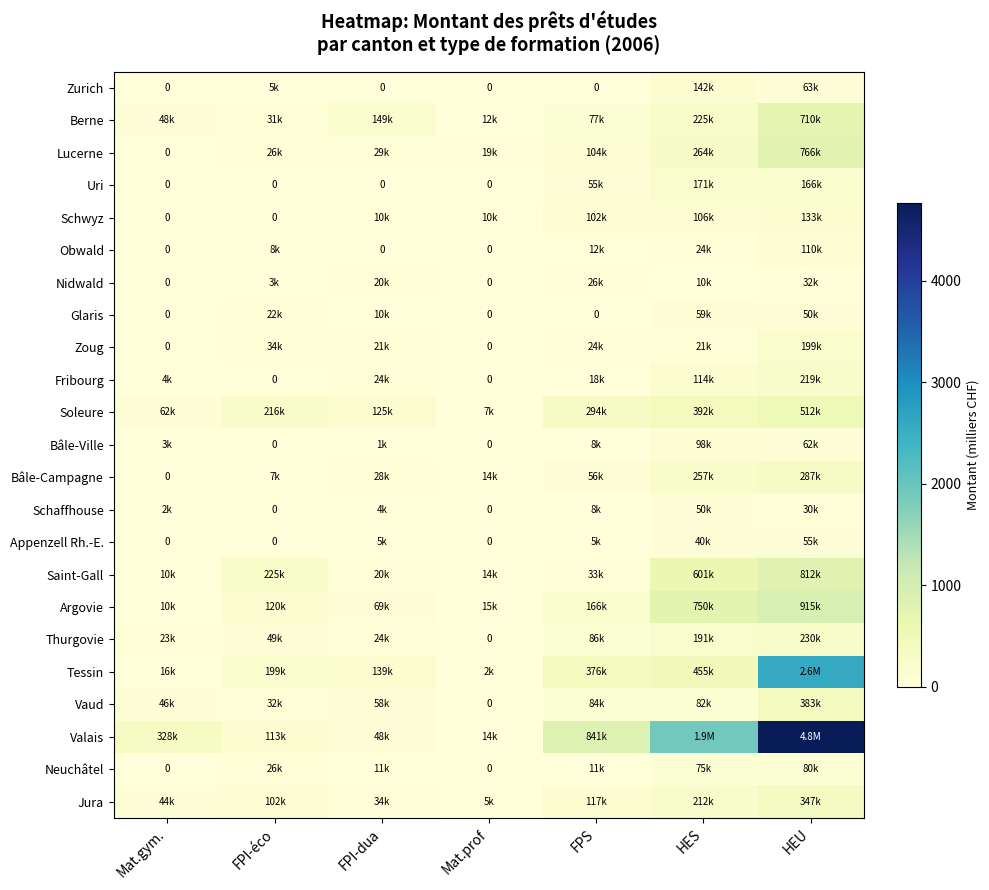

At FPS, list the series in order from smallest to largest.

Zurich, Glaris, Appenzell Rh.-E., Schaffhouse, Bâle-Ville, Neuchâtel, Obwald, Fribourg, Zoug, Nidwald, Saint-Gall, Uri, Bâle-Campagne, Berne, Vaud, Thurgovie, Schwyz, Lucerne, Jura, Argovie, Soleure, Tessin, Valais